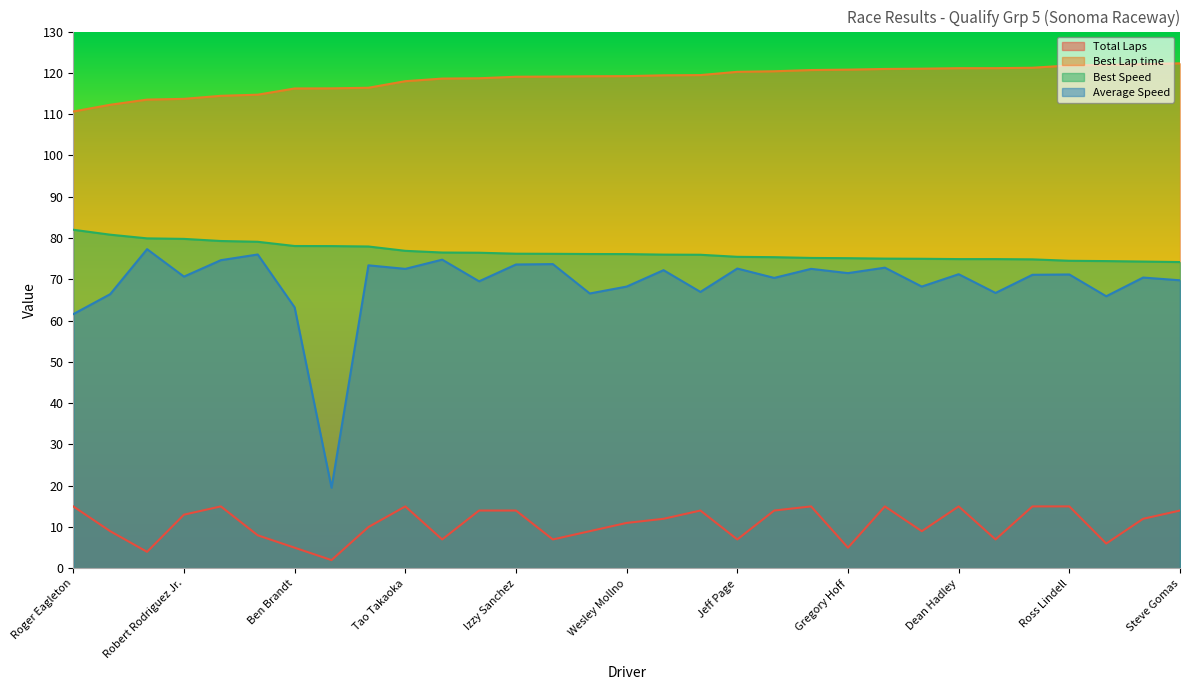

What are all the series names shown in the legend?

Total Laps, Best Lap time, Best Speed, Average Speed